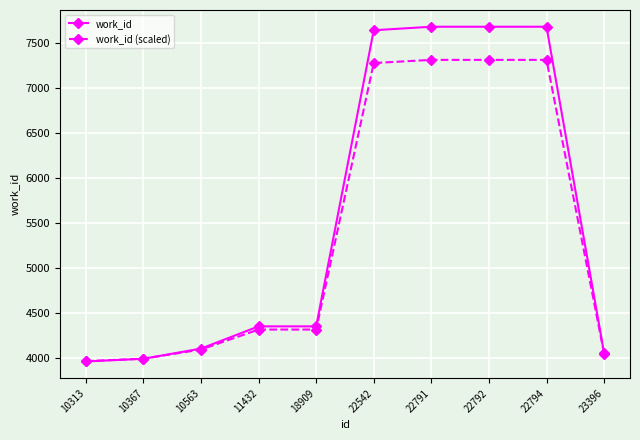

What is the value of the work_id (scaled) point at the 8th from the left?

7313.8